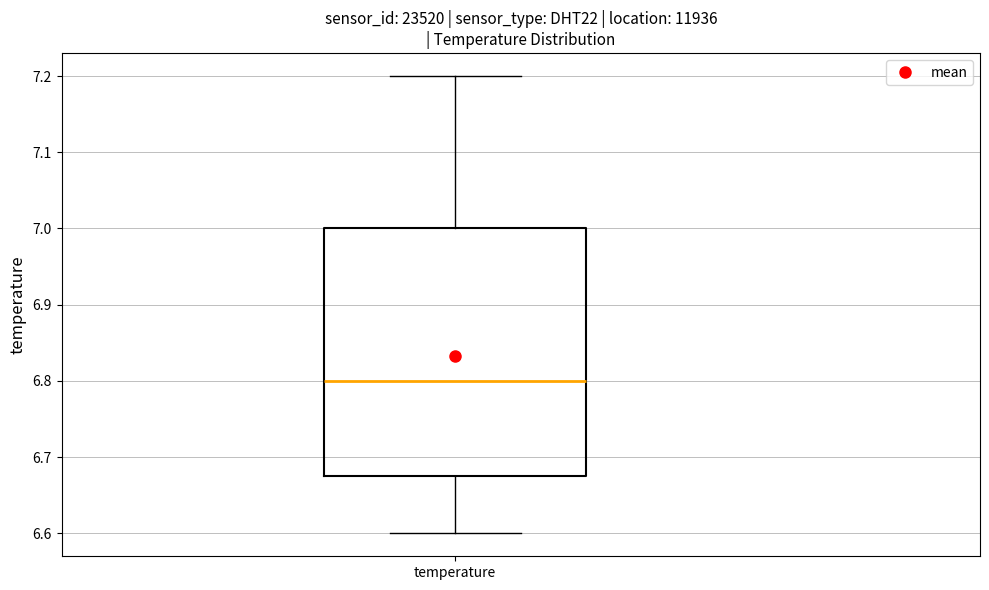

Where is the lower edge of the box for temperature on the y-axis? The values are not printed on the chart, so give them approximately, as read against the axis.

6.68